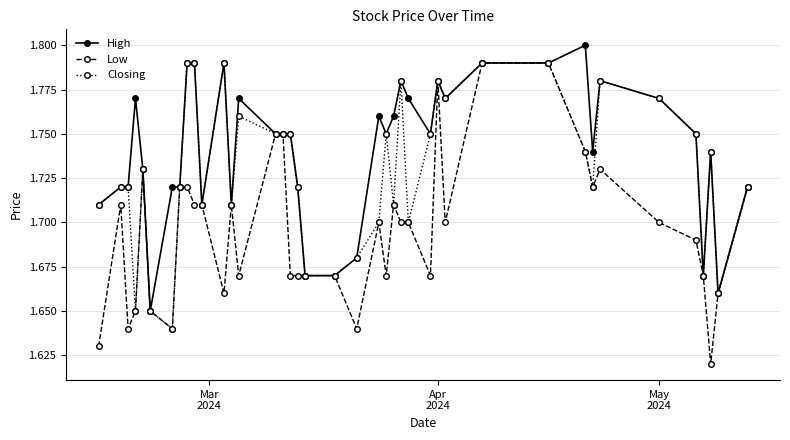

Which series has the largest total across all categories?

High